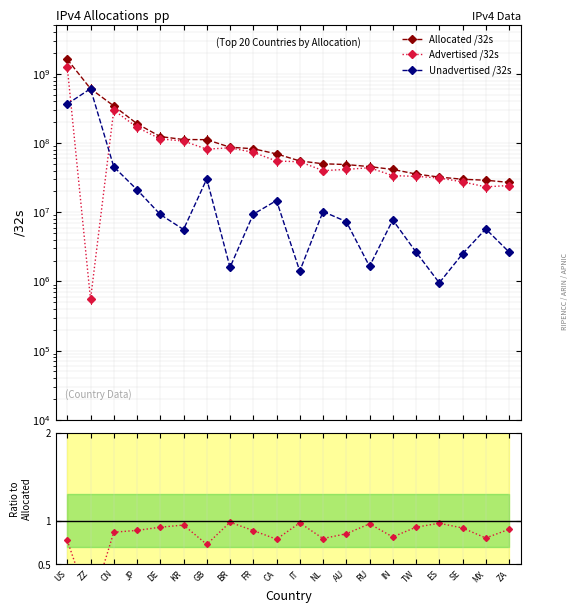

Reading left to right, list all the values displayed in this chart.

Allocated /32s: US=1619730272.0	ZZ=610138608.0	CN=343939584.0	JP=190192896.0	DE=124008064.0	KR=112485888.0	GB=111881320.0	BR=87038208.0	FR=82730640.0	CA=69715456.0	IT=55122752.0	NL=50192928.0	AU=48888832.0	RU=45659264.0	IN=41547008.0	TW=35692032.0	ES=32216896.0	SE=29988200.0	MX=29029632.0	ZA=26987264.0
Advertised /32s: US=1252894208.0	ZZ=550400.0	CN=298572288.0	JP=169025536.0	DE=114720256.0	KR=106854016.0	GB=81573120.0	BR=85441024.0	FR=73366528.0	CA=54951168.0	IT=53712896.0	NL=39960064.0	AU=41562368.0	RU=44004864.0	IN=33823232.0	TW=33031424.0	ES=31262464.0	SE=27482624.0	MX=23286272.0	ZA=24324096.0
Unadvertised /32s: US=366836064.0	ZZ=609588208.0	CN=45367296.0	JP=21167360.0	DE=9287808.0	KR=5631872.0	GB=30308200.0	BR=1597184.0	FR=9364112.0	CA=14764288.0	IT=1409856.0	NL=10232864.0	AU=7326464.0	RU=1654400.0	IN=7723776.0	TW=2660608.0	ES=954432.0	SE=2505576.0	MX=5743360.0	ZA=2663168.0
Adv / Alloc: US=0.8	ZZ=0.0	CN=0.9	JP=0.9	DE=0.9	KR=0.9	GB=0.7	BR=1.0	FR=0.9	CA=0.8	IT=1.0	NL=0.8	AU=0.9	RU=1.0	IN=0.8	TW=0.9	ES=1.0	SE=0.9	MX=0.8	ZA=0.9